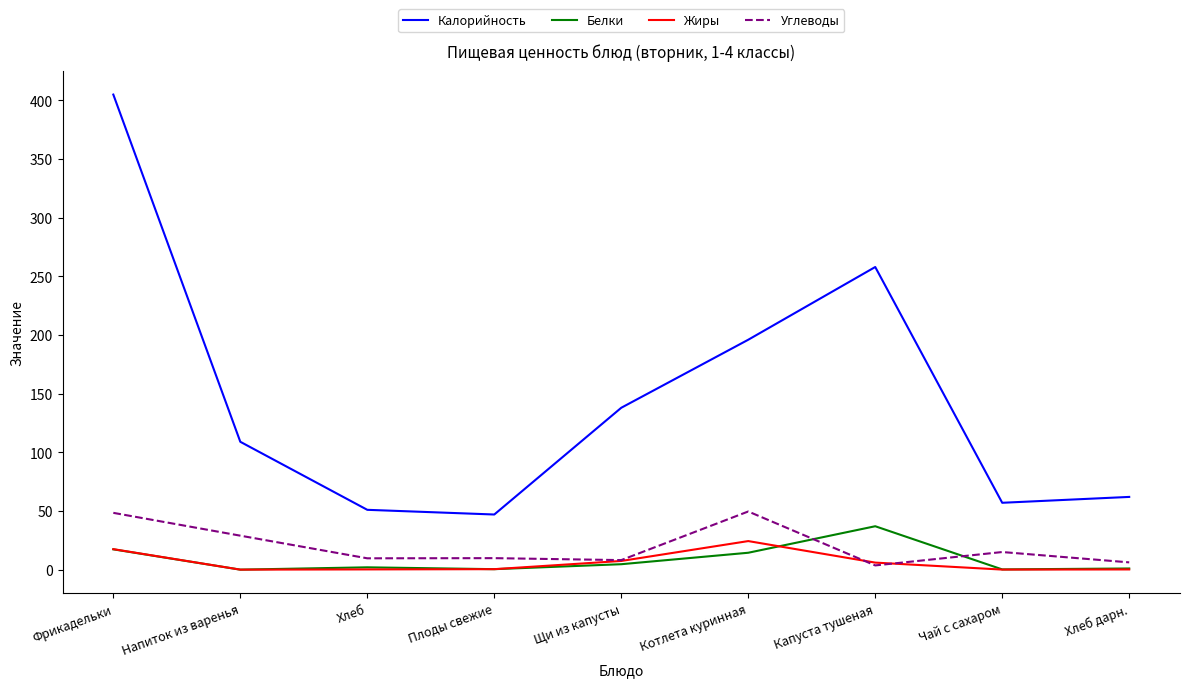

True or false: Углеводы and Калорийность cross at least once.

False